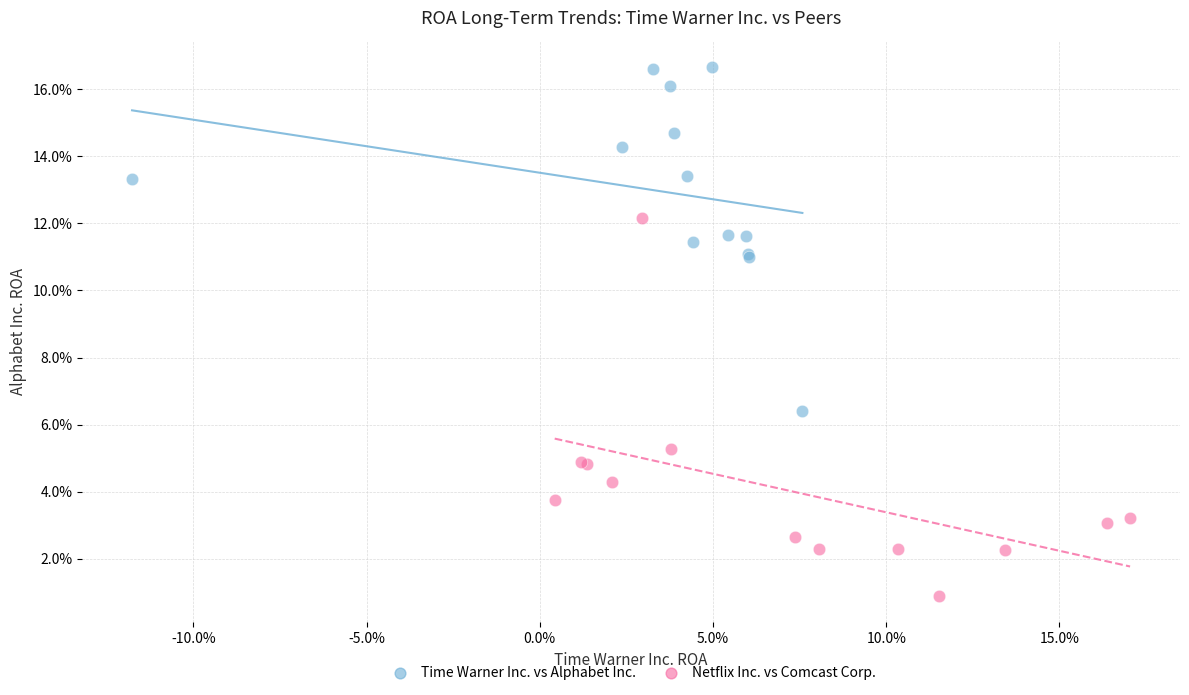

Which series contains the highest Y value?

Time Warner Inc. vs Alphabet Inc.